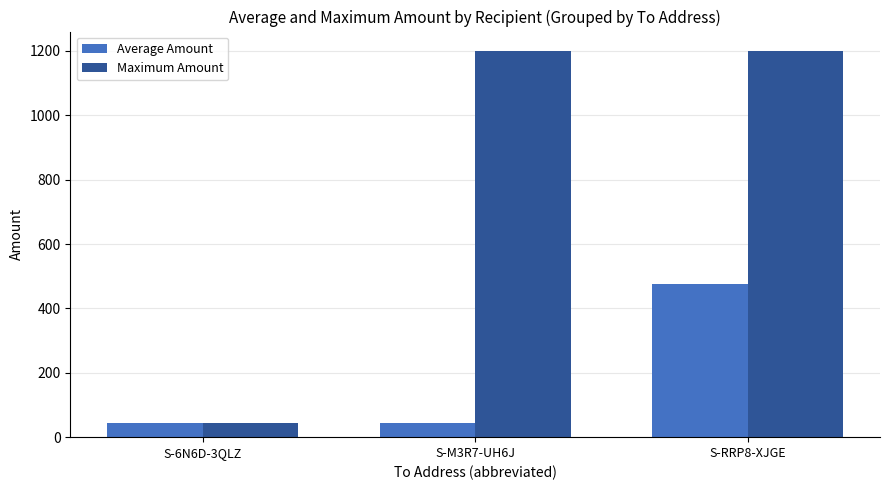

Which series has the largest total across all categories?

Maximum Amount